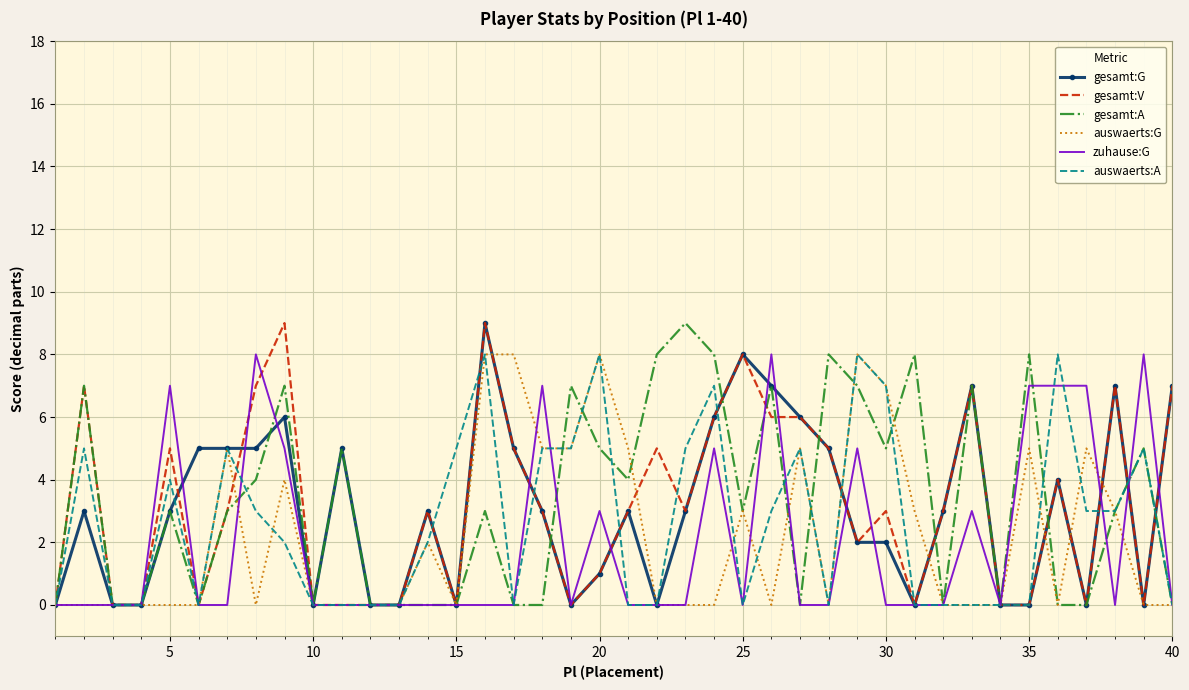

What are all the series names shown in the legend?

gesamt:G, gesamt:V, gesamt:A, auswaerts:G, zuhause:G, auswaerts:A